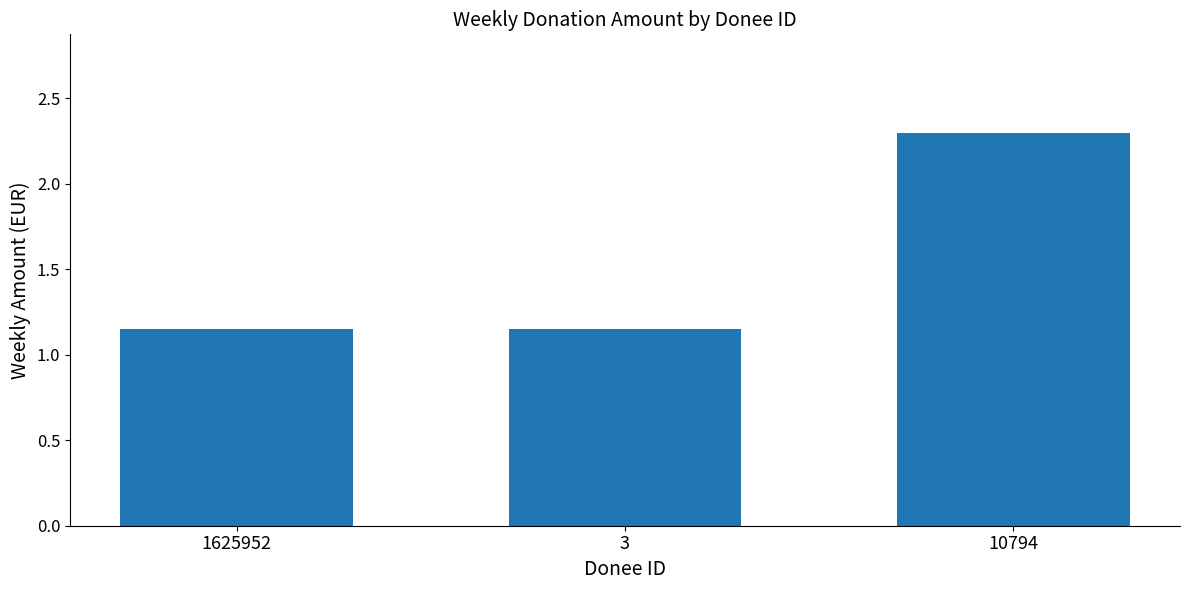

What is the maximum value shown in the chart?

2.3